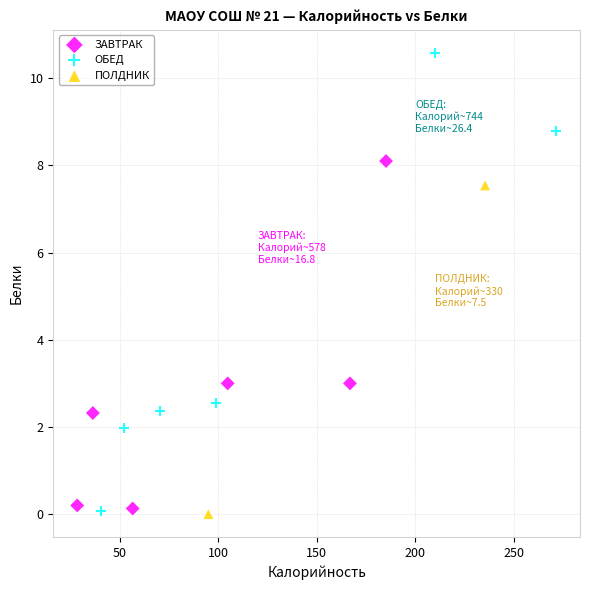

Which series has the largest Y range (max minus min)?

ОБЕД